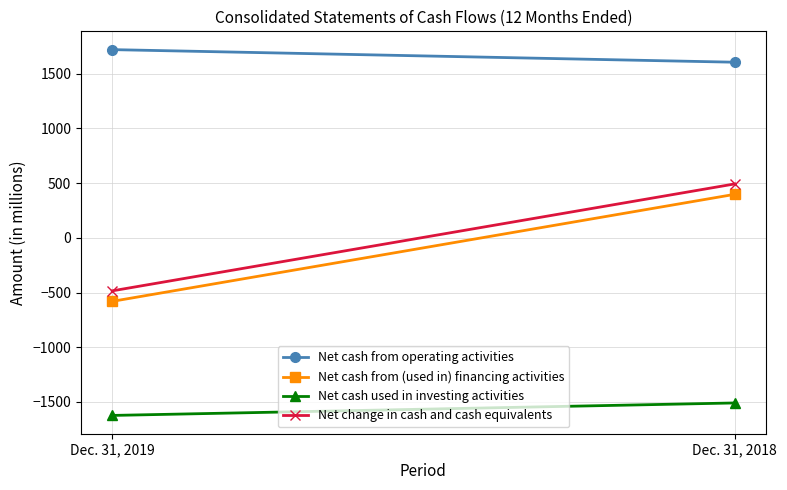

What is the value of the Net cash from operating activities point at the 1st from the left?

1719